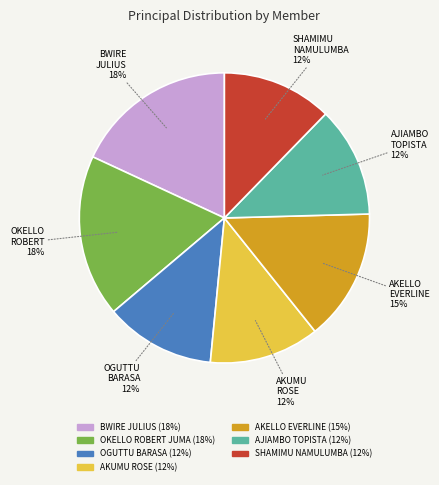

To the nearest percent, what is the average slice percentage?

14%